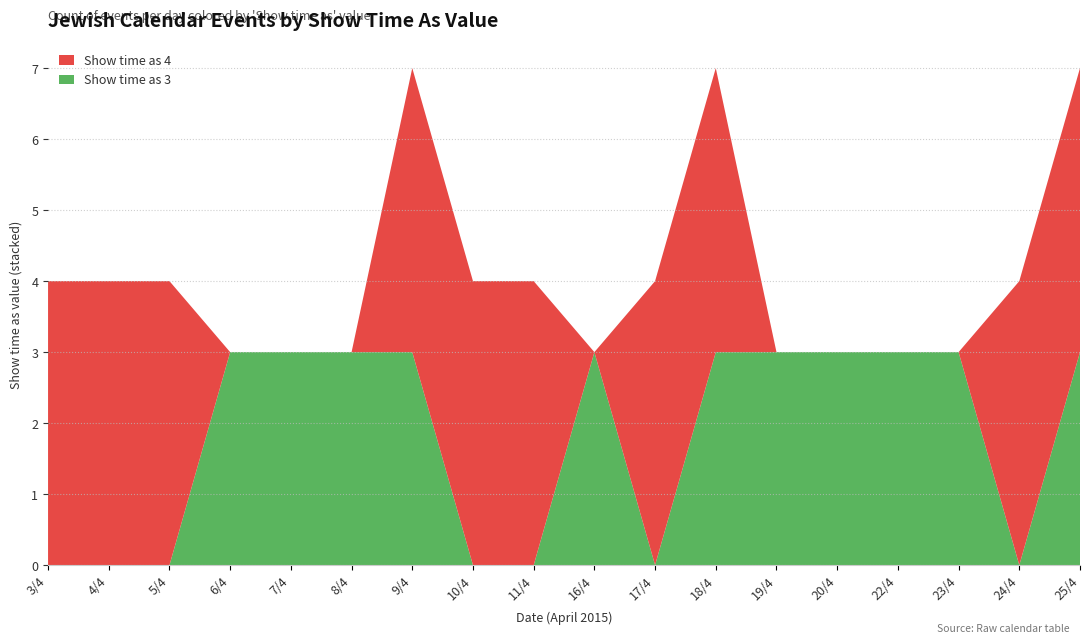

Reading left to right, list all the values displayed in this chart.

Show time as 3: 3/4=0	4/4=0	5/4=0	6/4=3	7/4=3	8/4=3	9/4=3	10/4=0	11/4=0	16/4=3	17/4=0	18/4=3	19/4=3	20/4=3	22/4=3	23/4=3	24/4=0	25/4=3
Show time as 4: 3/4=4	4/4=4	5/4=4	6/4=0	7/4=0	8/4=0	9/4=4	10/4=4	11/4=4	16/4=0	17/4=4	18/4=4	19/4=0	20/4=0	22/4=0	23/4=0	24/4=4	25/4=4